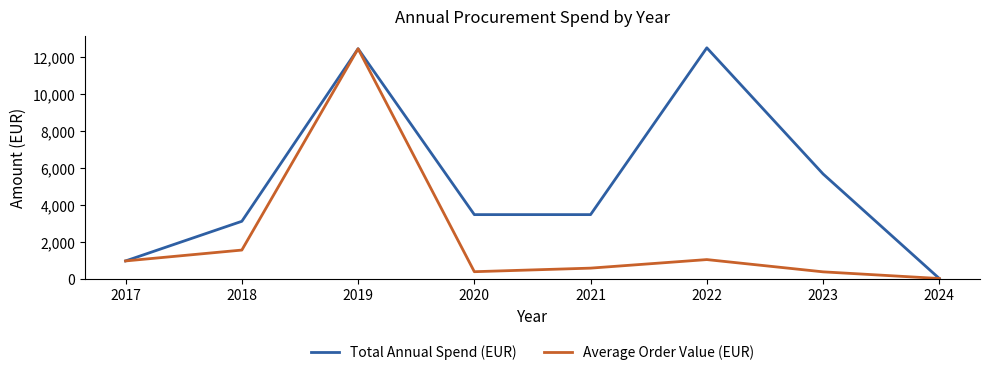

What is the approximate value of Average Order Value (EUR) at 2017?

970.5